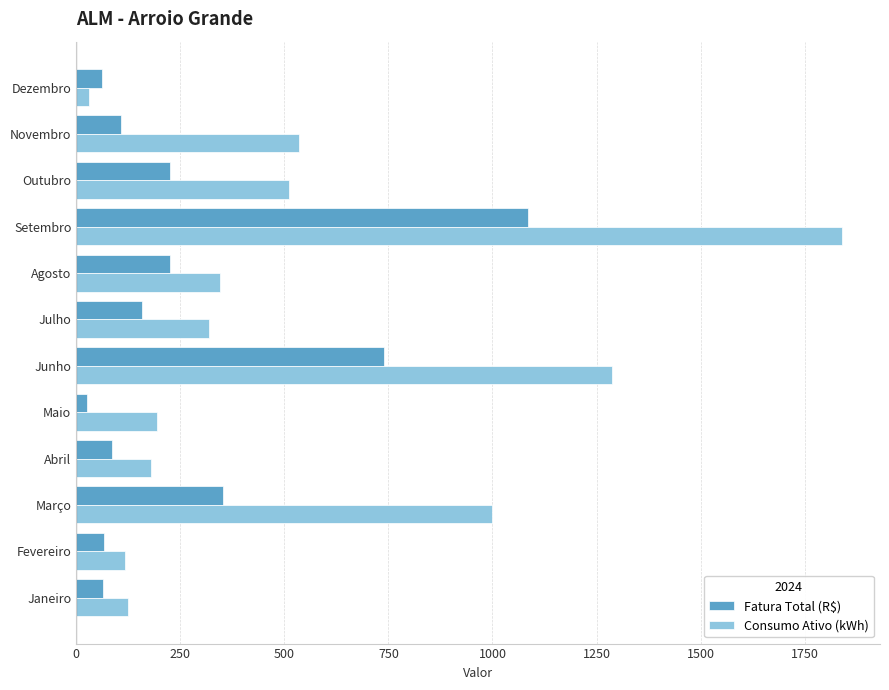

Where is Consumo Ativo (kWh) nearest to the value 934?

Março